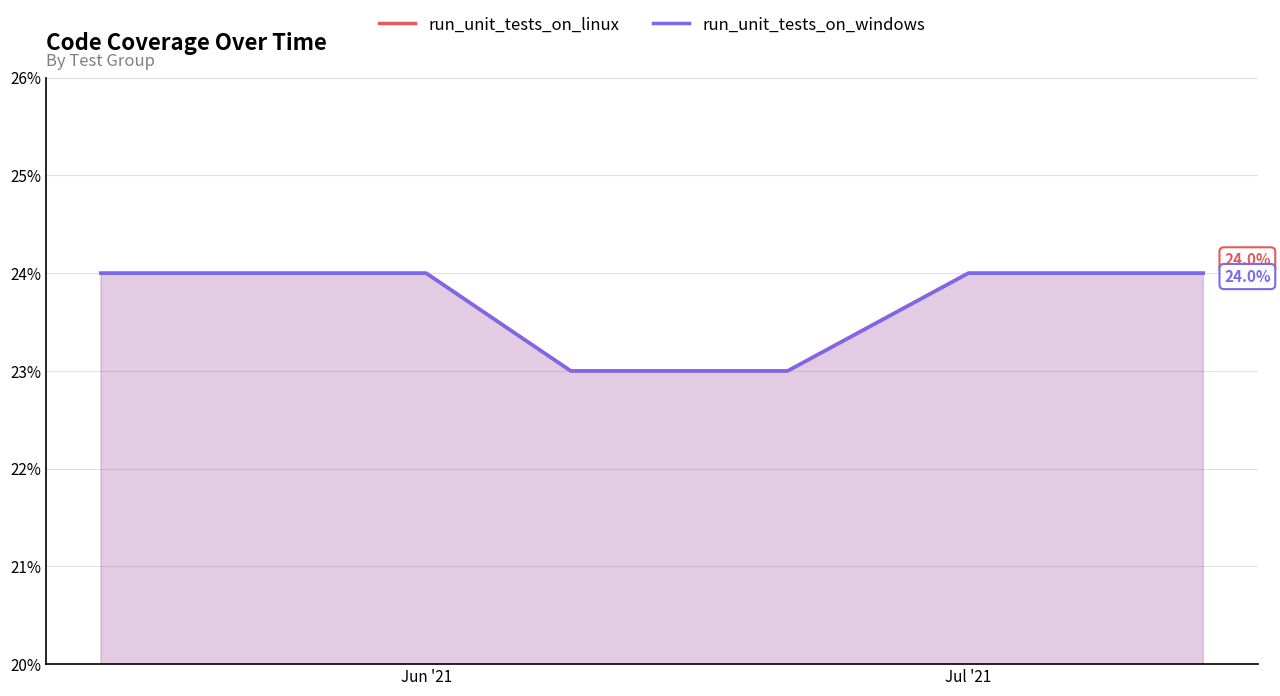

True or false: run_unit_tests_on_windows has more than 0 interior local peaks.

False